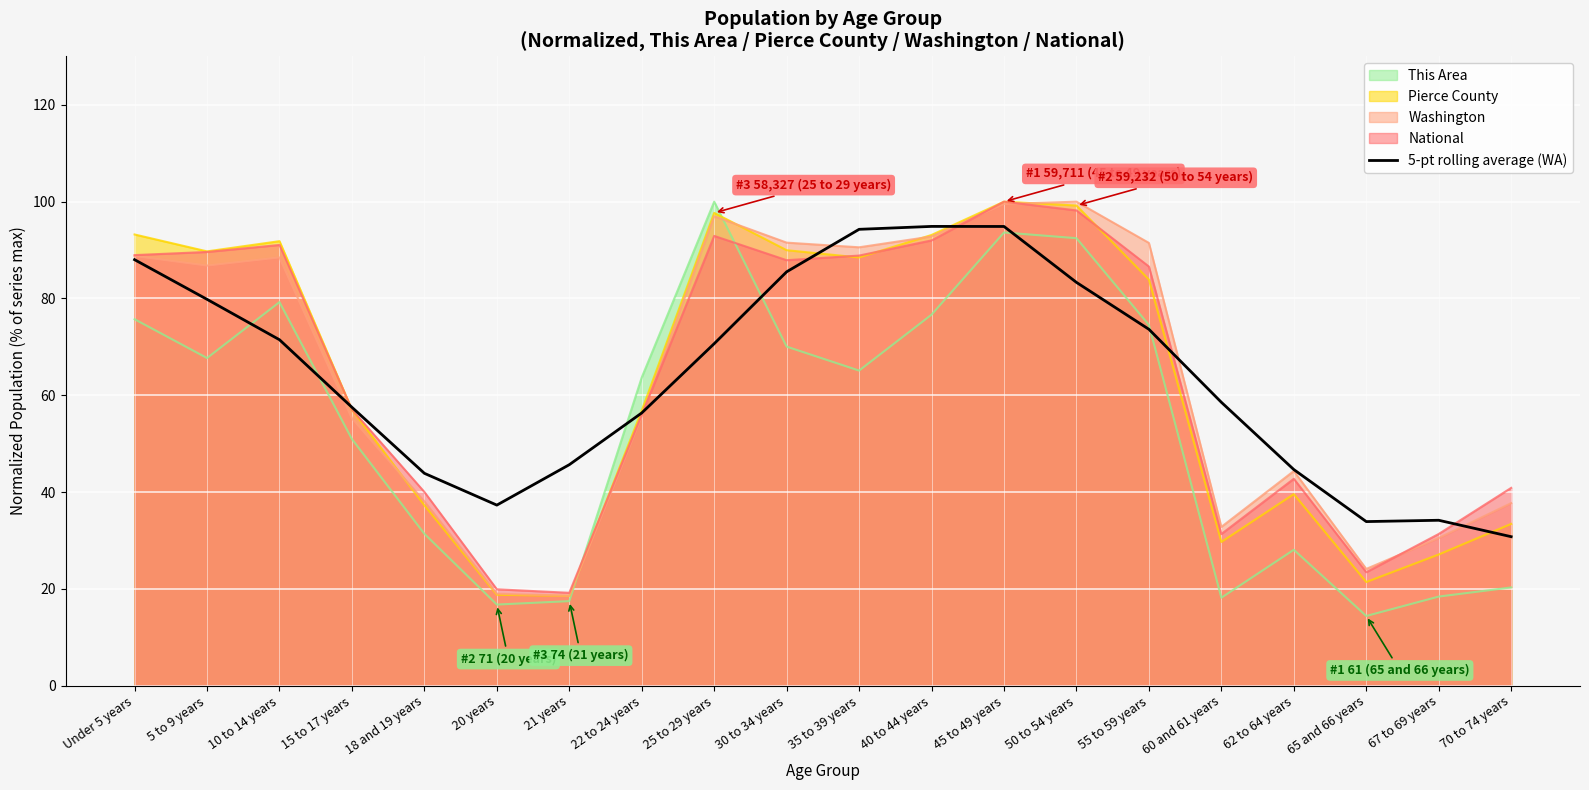

What is the difference between the highest and lowest values at 20 years?

20.6